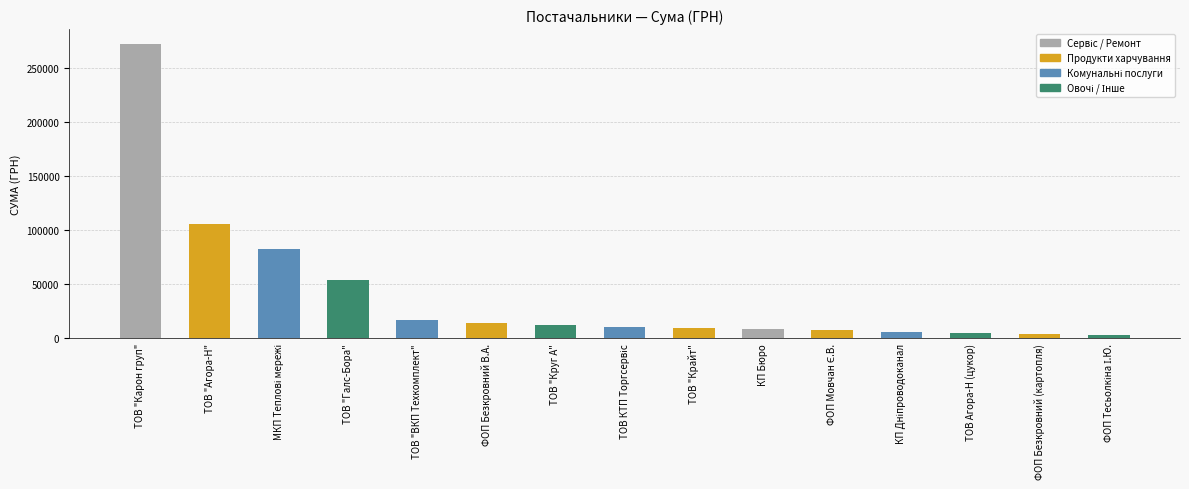

The chart shows a value of 13819.6 at ФОП Безкровний В.А.. True or false?

True